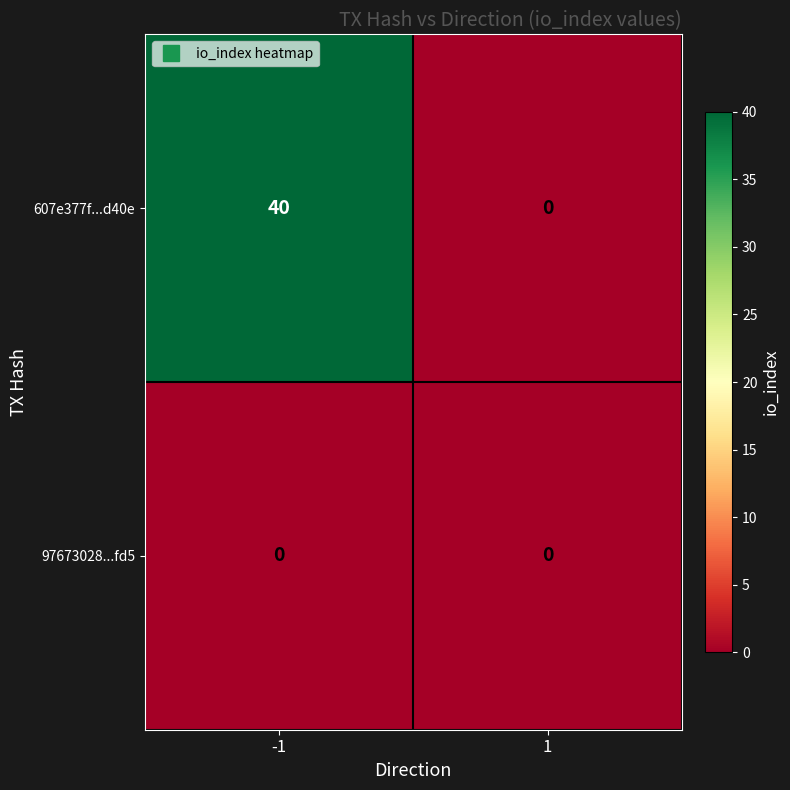

The 97673028...fd5 series shows 0 at -1. True or false?

True